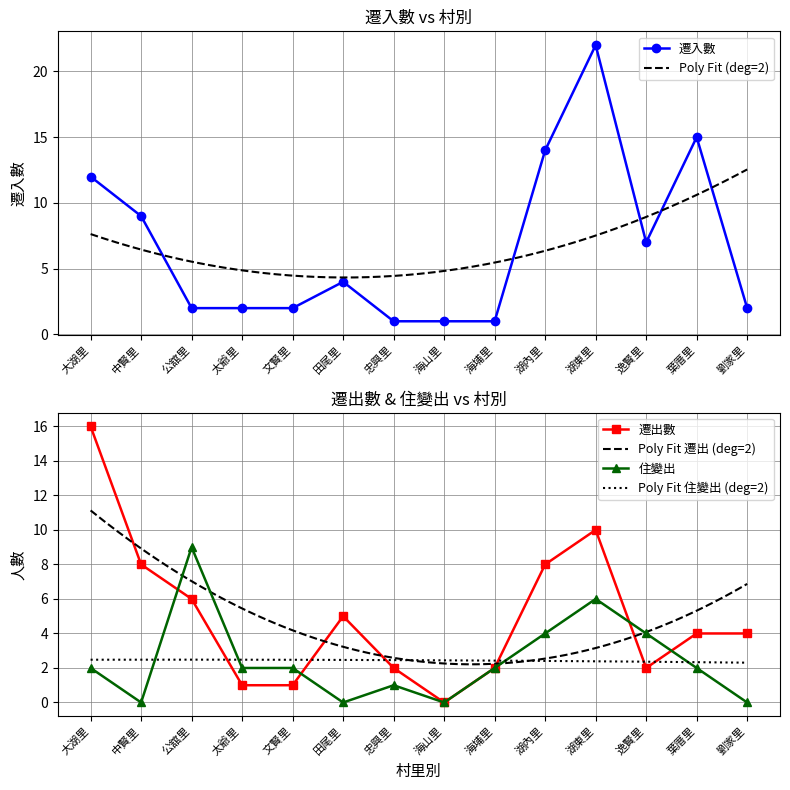

List the labels in order of 遷出數 value, largest first.

大湖里, 湖東里, 中賢里, 湖內里, 公舘里, 田尾里, 葉厝里, 劉家里, 忠興里, 海埔里, 逸賢里, 太爺里, 文賢里, 海山里